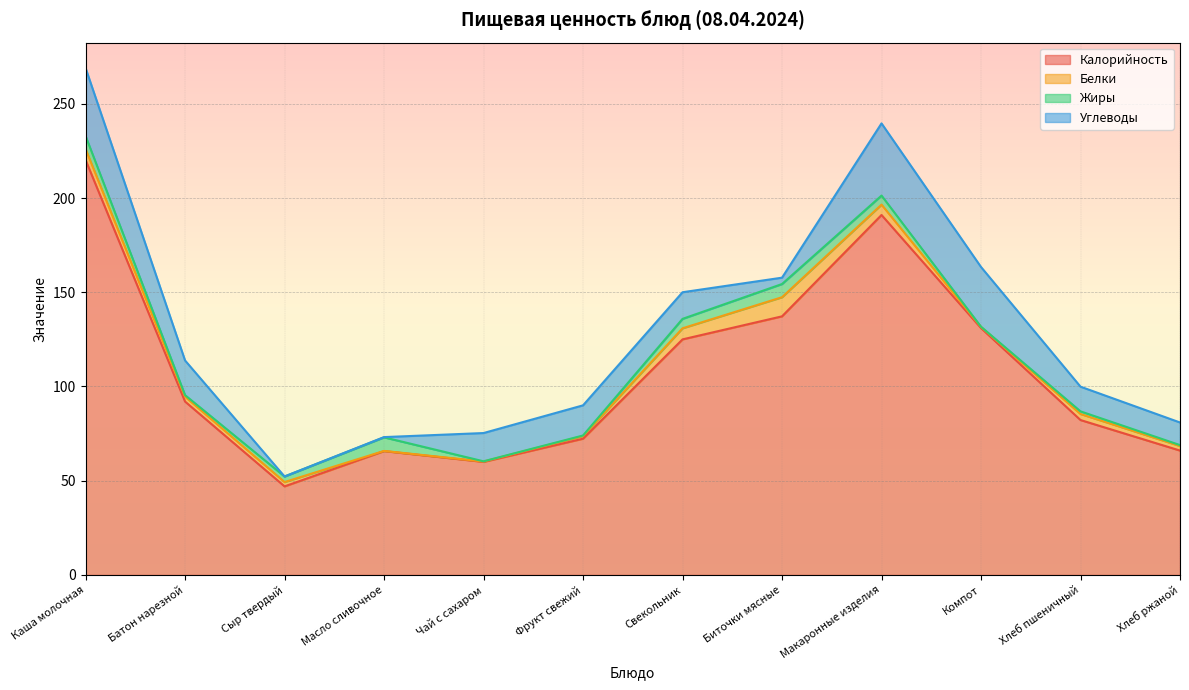

How many values in the Калорийность series are below 92?

6